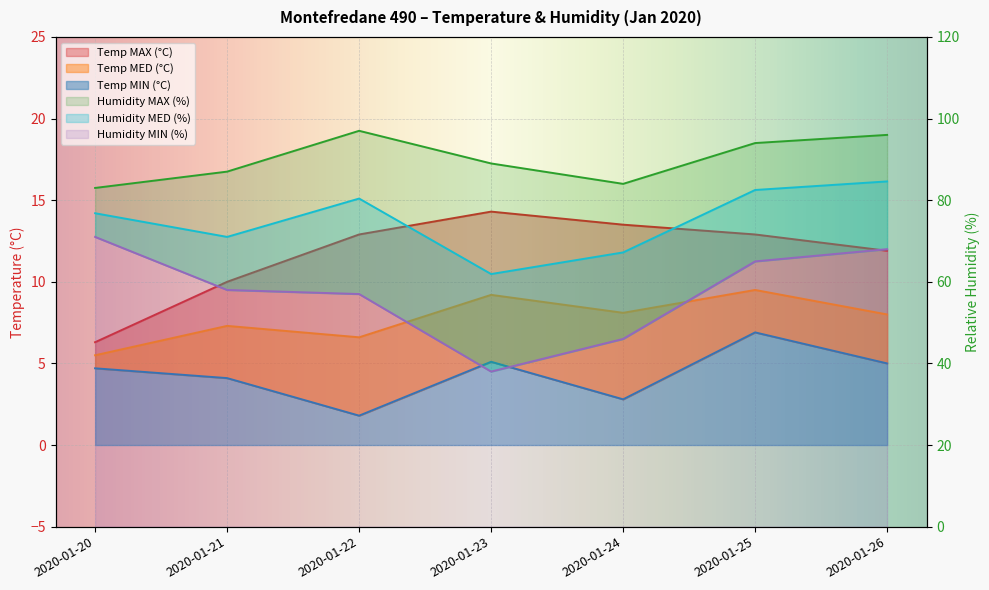

What is the maximum value shown in the chart?

97.0